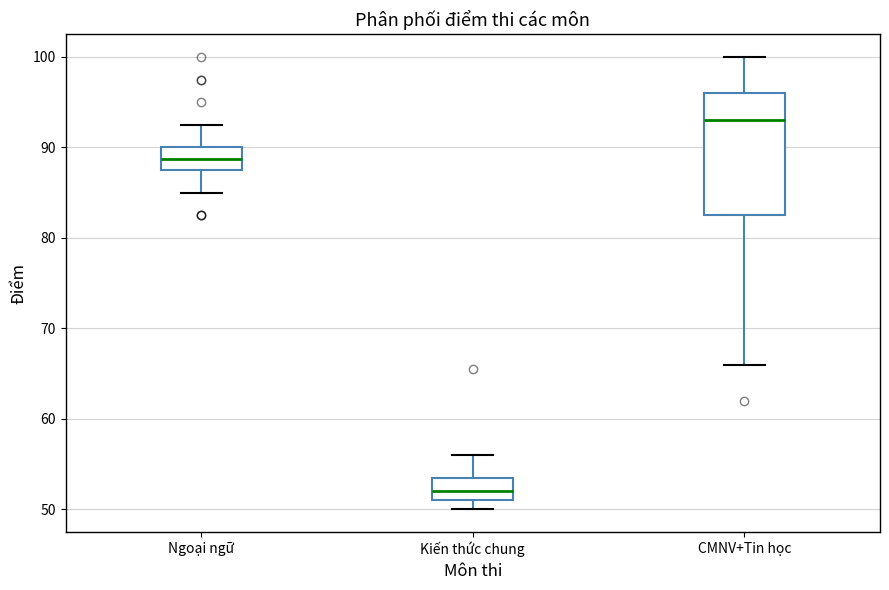

Comparing the boxes themselves (not the whiskers), which one is the tallest?

CMNV+Tin học